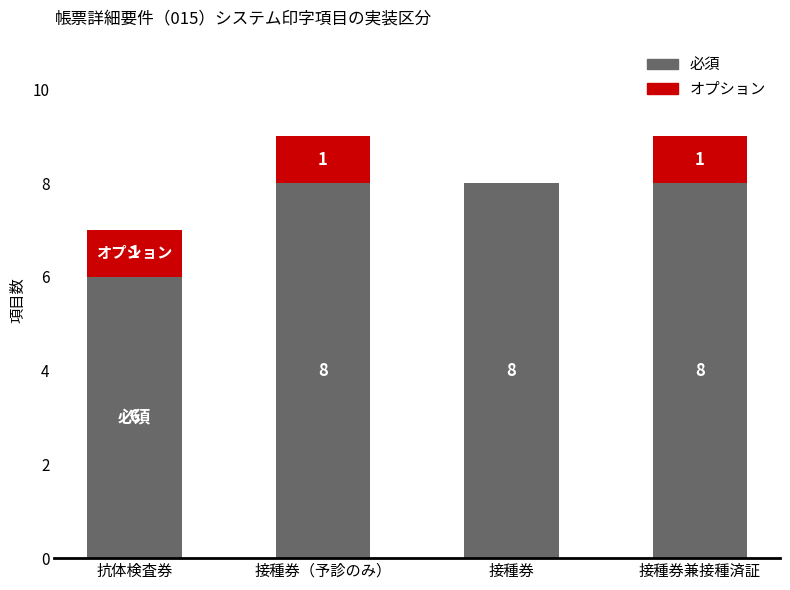

What is the highest value of the 必須 series?

8